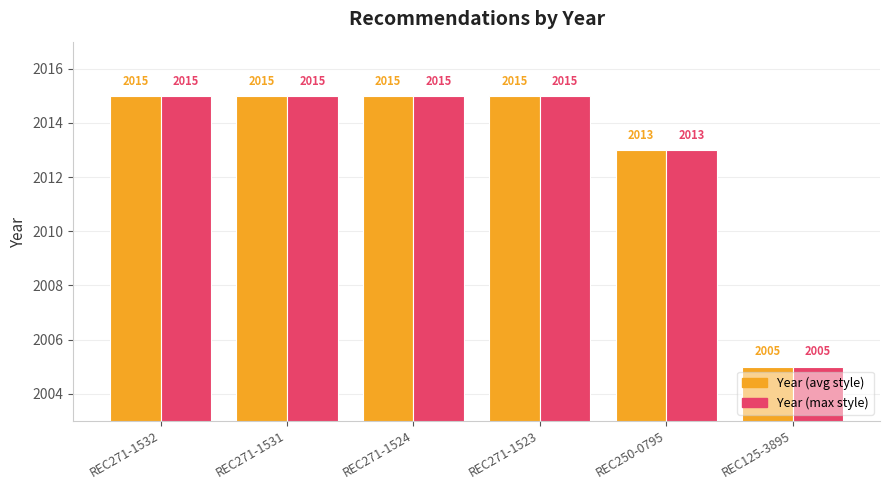

What are all the series names shown in the legend?

Year (avg style), Year (max style)